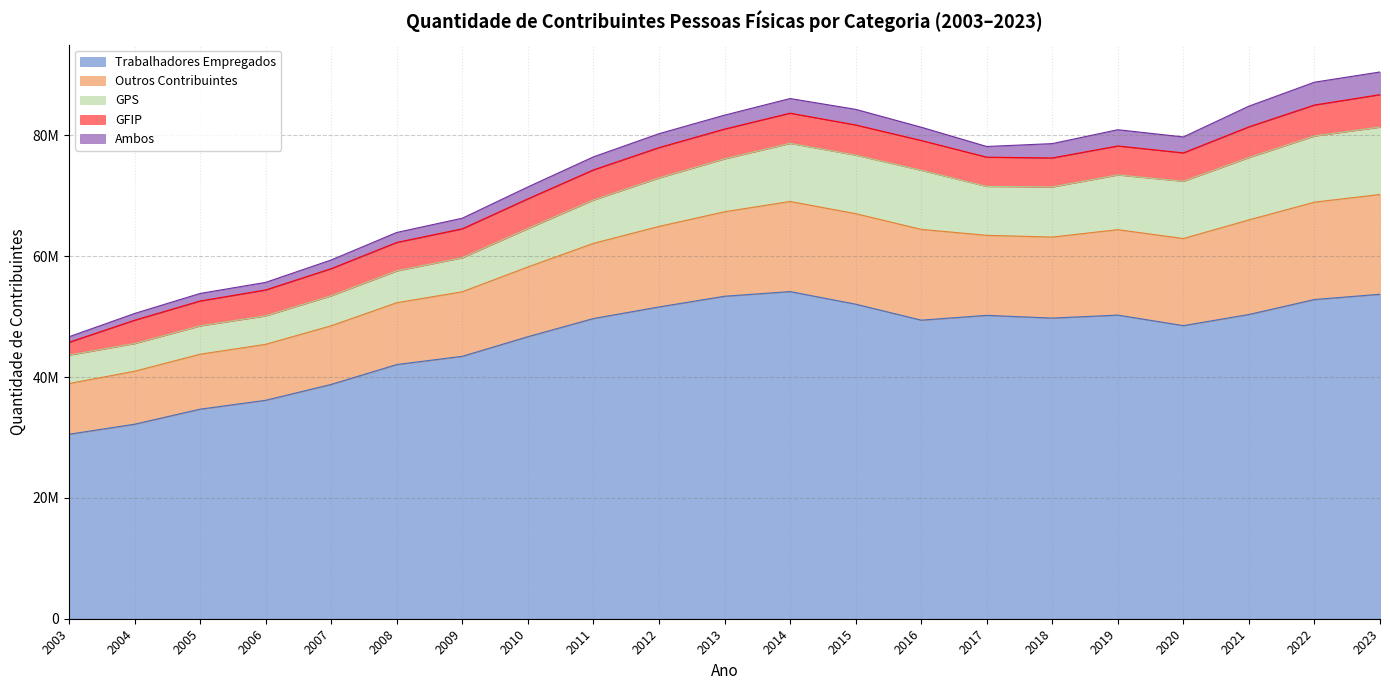

Does the chart have visible grid lines?

Yes